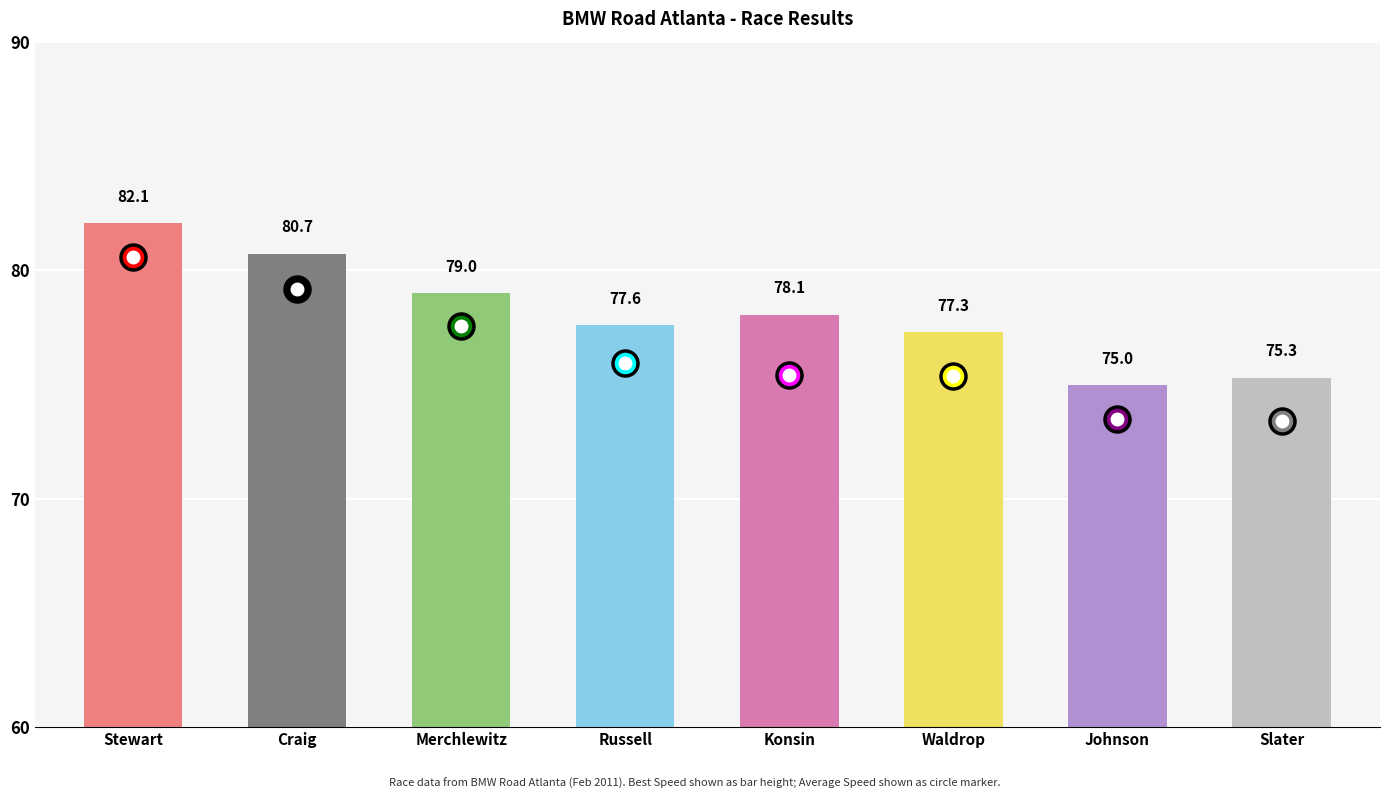

What value does the data have at Russell?

77.6